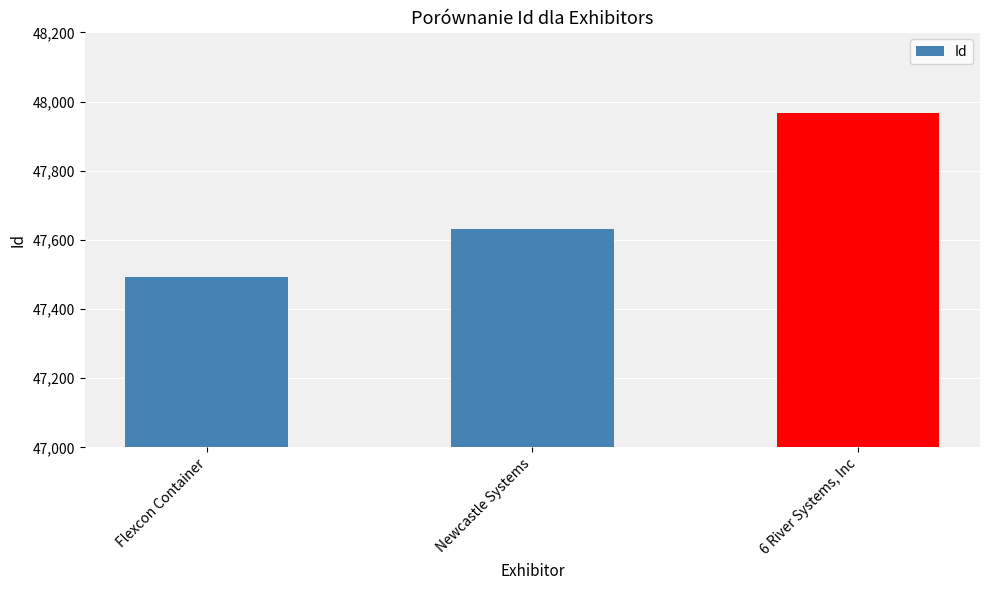

How many bars are there in total?

3